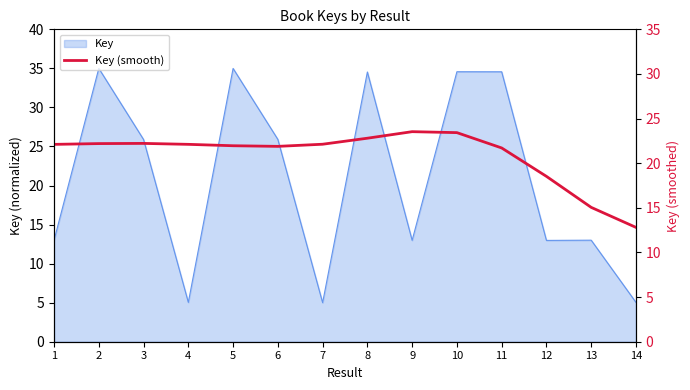

At which category does the chart reach its minimum across all series?

14